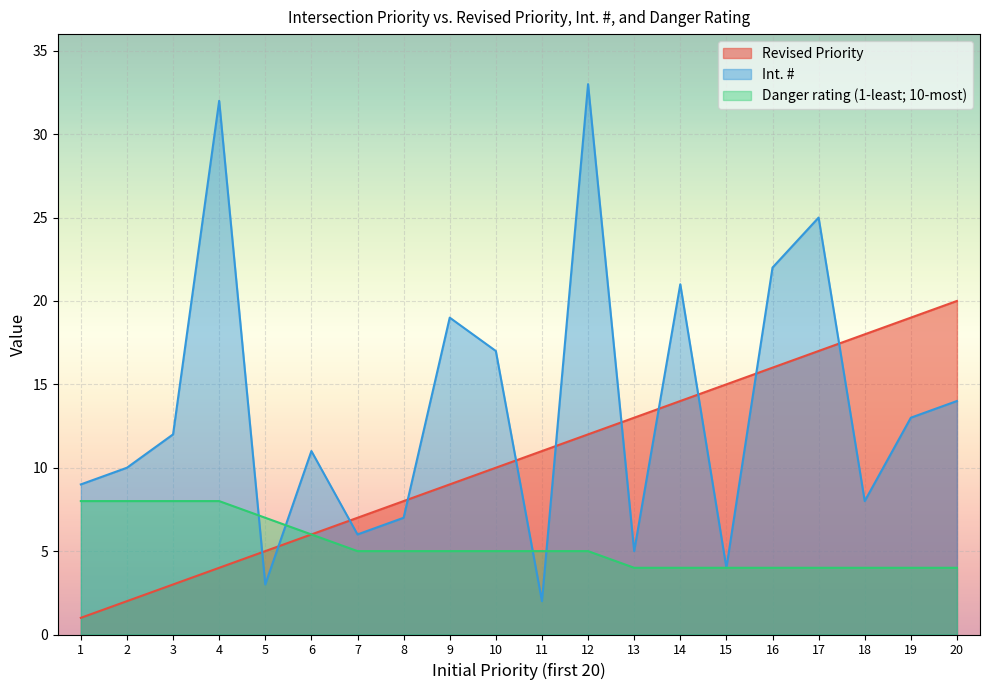

How many distinct data groups are displayed?

3